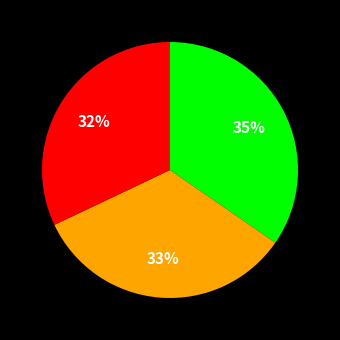

Count the number of slices in the pie.

3